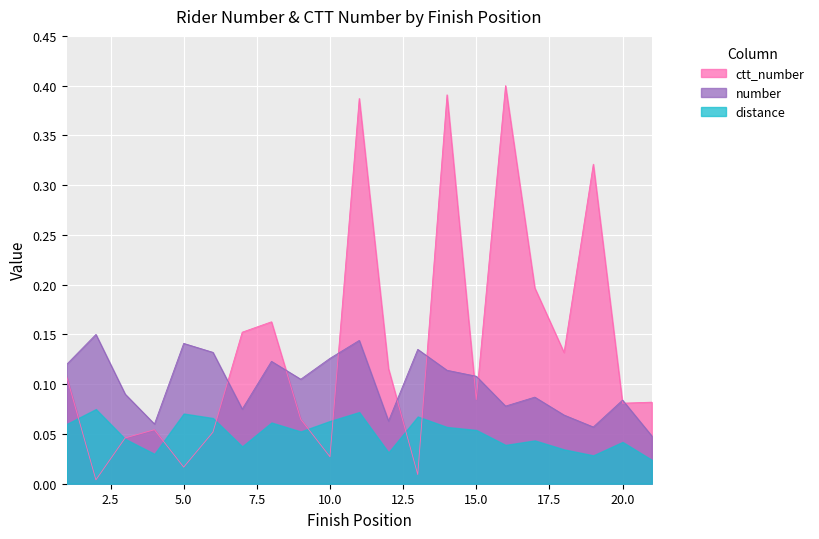

How many interior local peaks does the ctt_number series have?

6